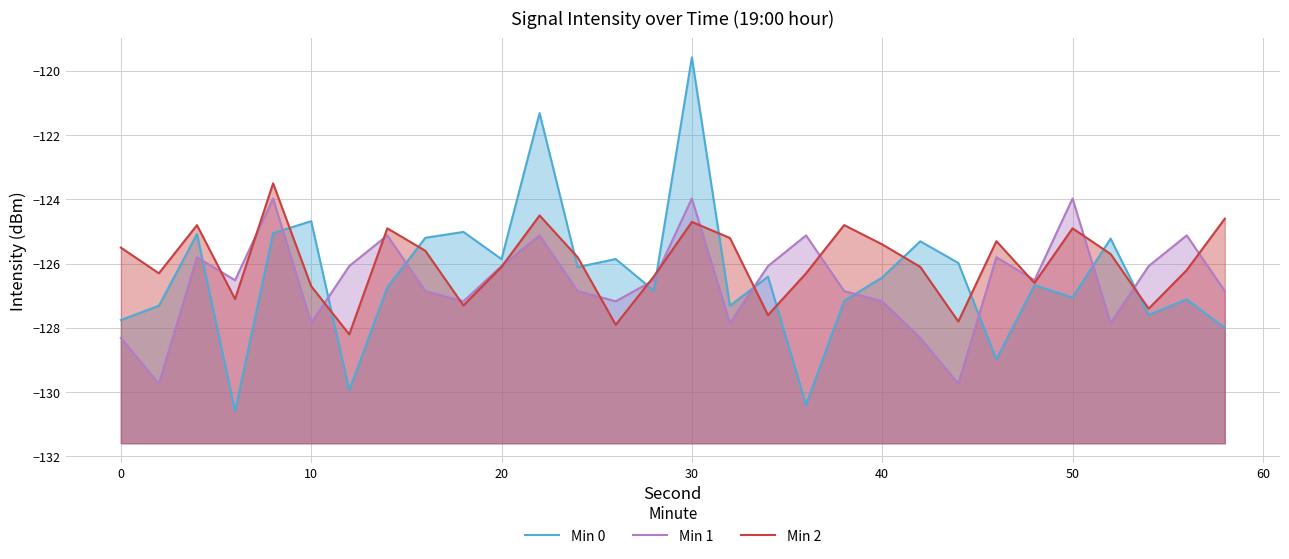

Which series has the largest total across all categories?

Min 2